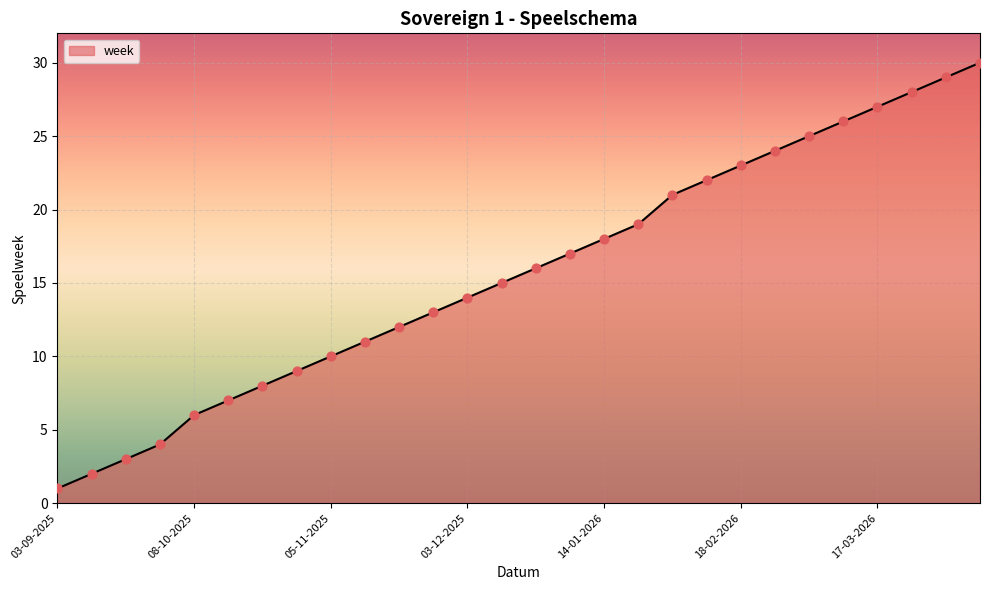

What is the difference between the maximum and minimum values?

29